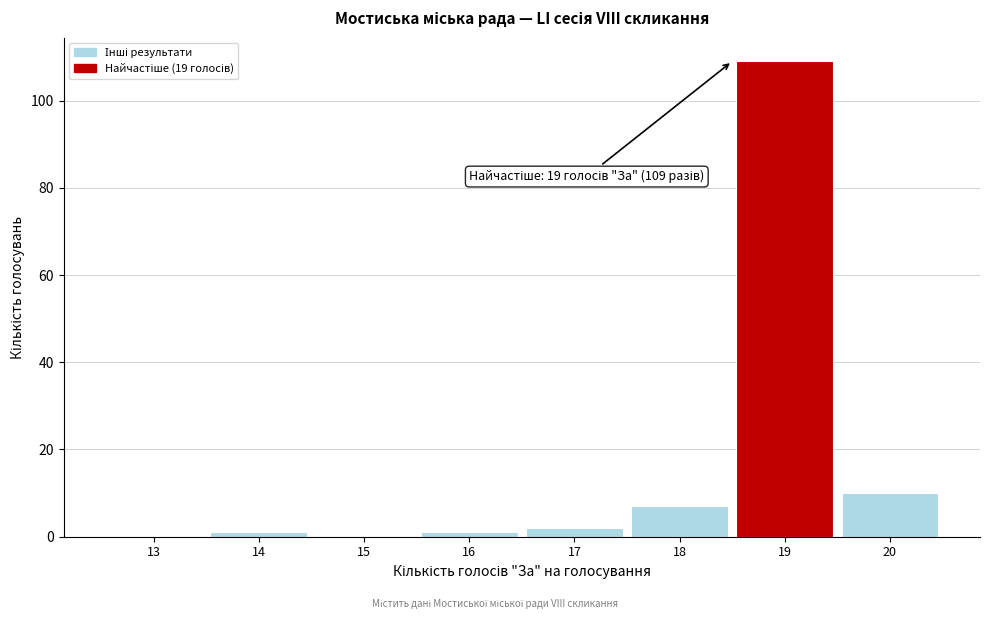

Reading left to right, what are all the values shown in this chart?

13=0	14=1	15=0	16=1	17=2	18=7	19=109	20=10